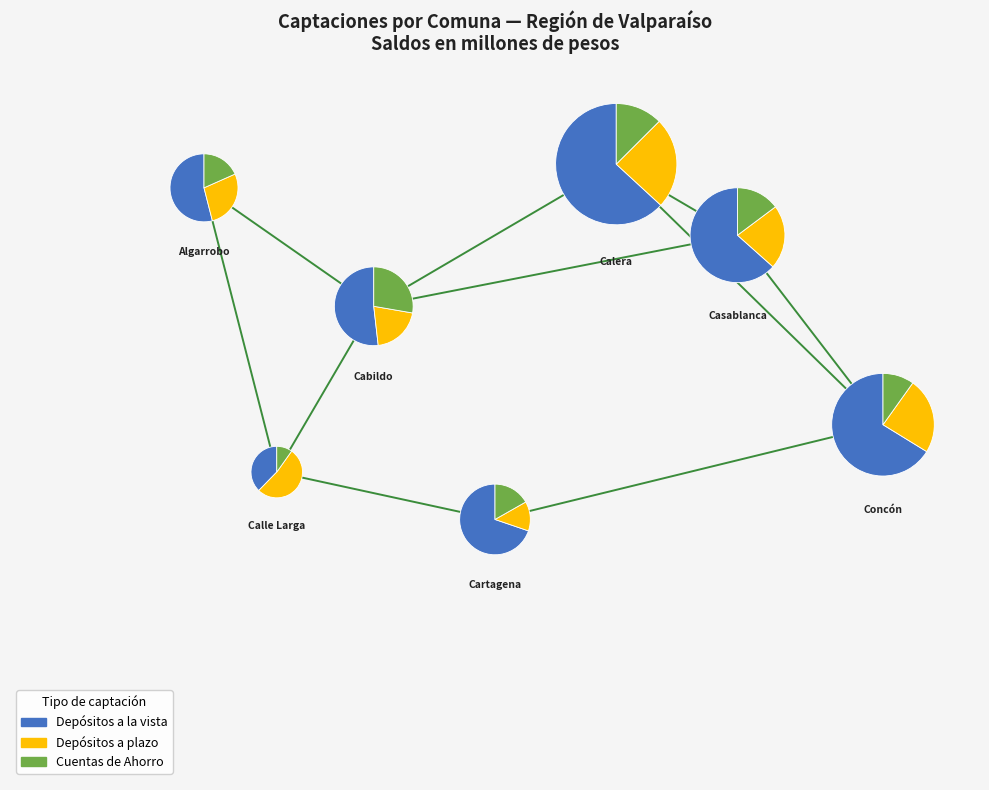

What is the smallest slice in the pie chart?

Calle Larga